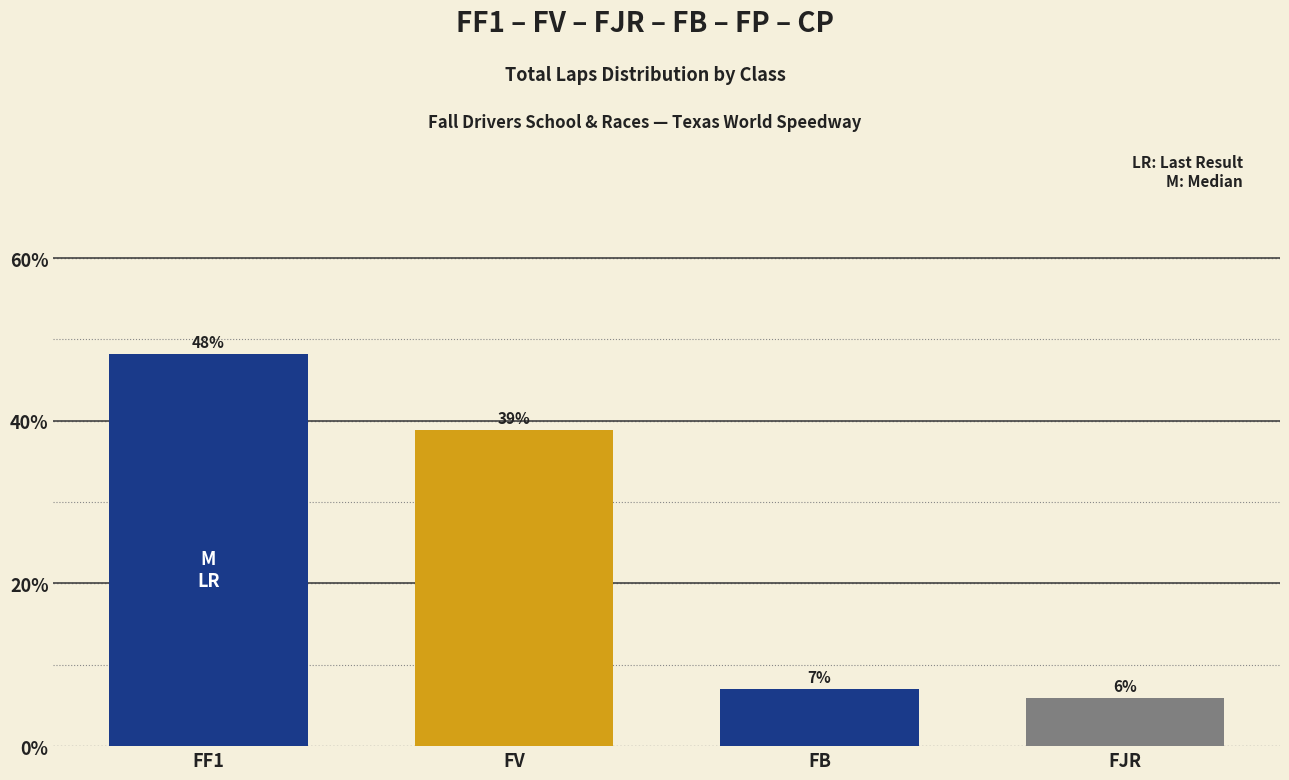

What is the sum of all values?

100.0